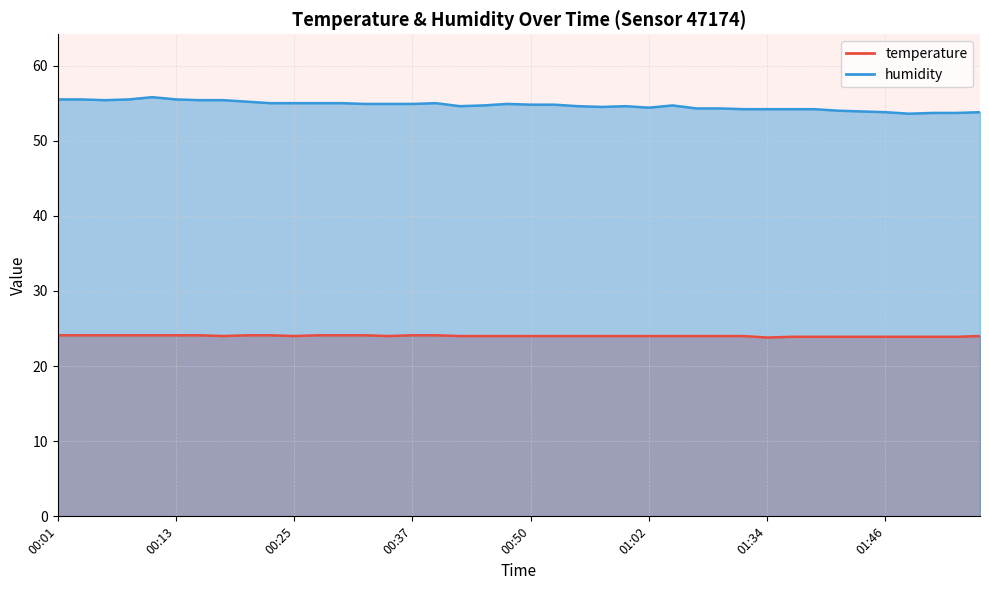

What is the sum of the temperature values at 00:42 and 00:35?

48.0